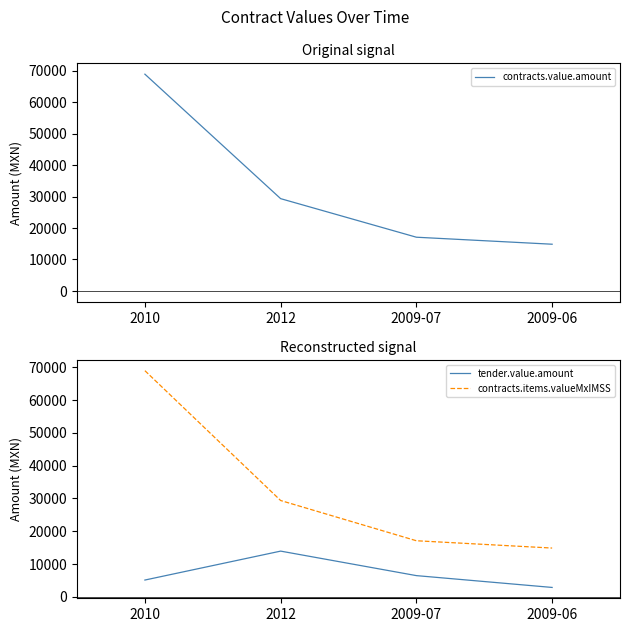

True or false: tender.value.amount and contracts.value.amount cross at least once.

False